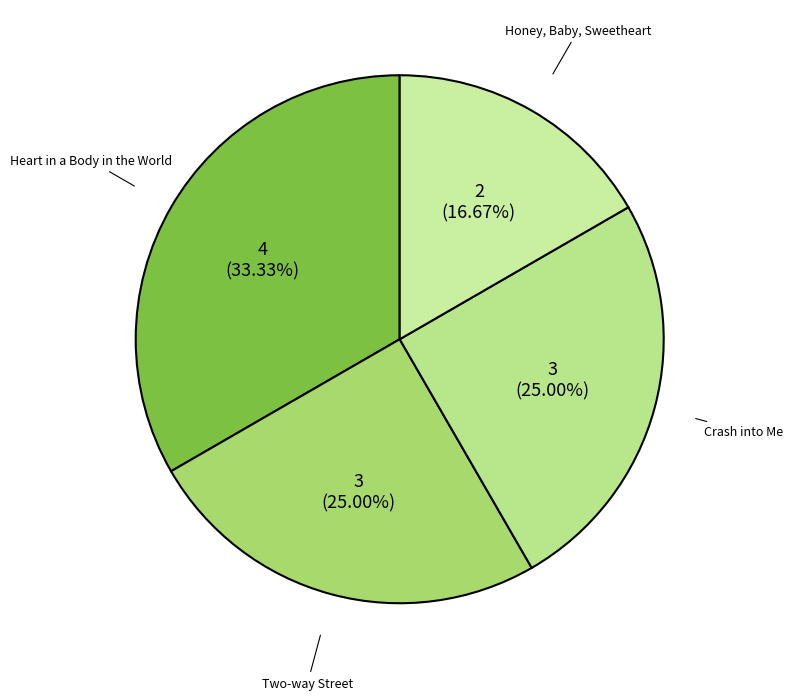

Does any single category account for the majority?

No